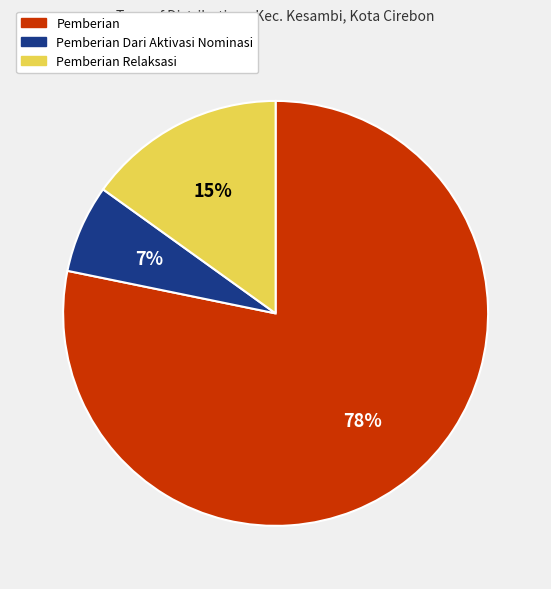

Is there a majority slice in this chart?

Yes